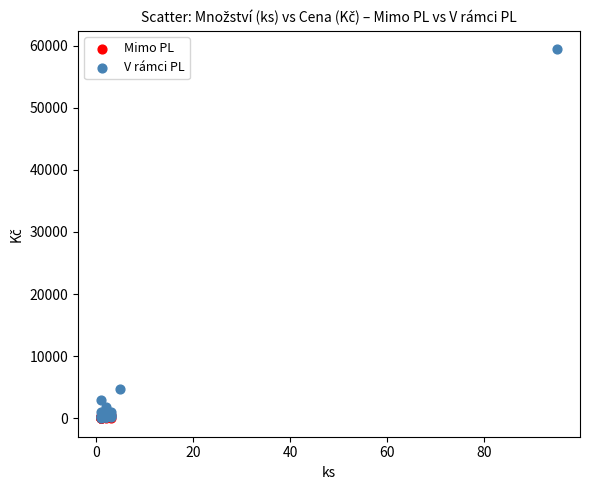

Which series reaches the maximum Y coordinate?

V rámci PL